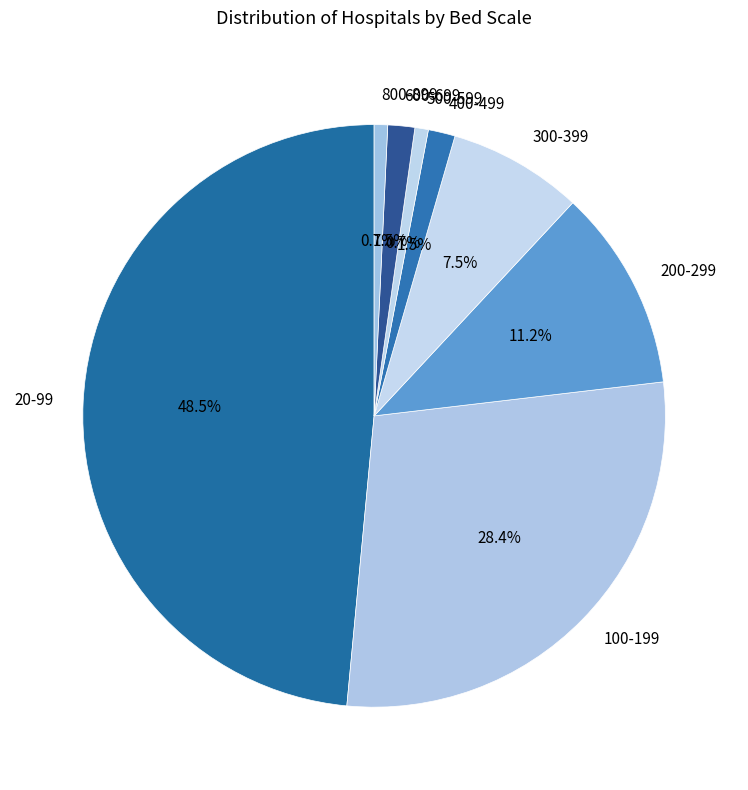

The 600-699 slice represents 11% of the pie. True or false?

False